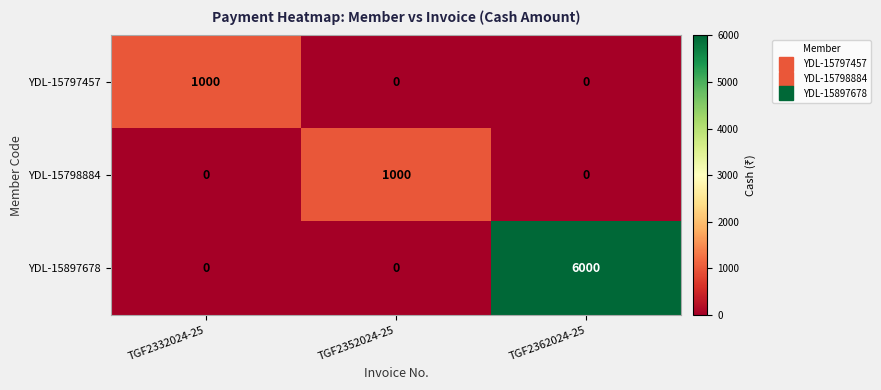

Reading left to right, list all the values displayed in this chart.

YDL-15797457: TGF2332024-25=1000	TGF2352024-25=0	TGF2362024-25=0
YDL-15798884: TGF2332024-25=0	TGF2352024-25=1000	TGF2362024-25=0
YDL-15897678: TGF2332024-25=0	TGF2352024-25=0	TGF2362024-25=6000